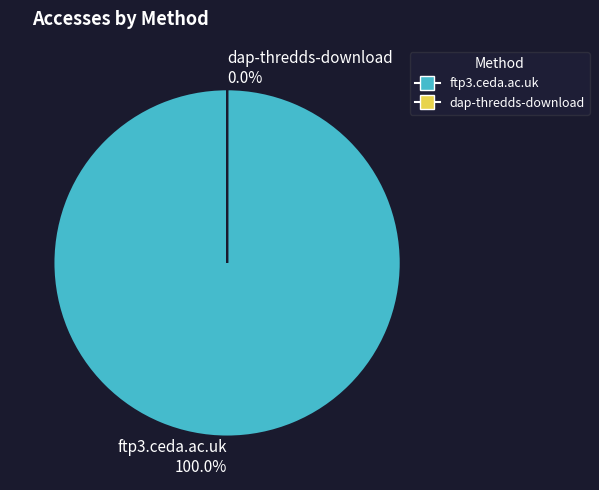

Count the number of slices in the pie.

2